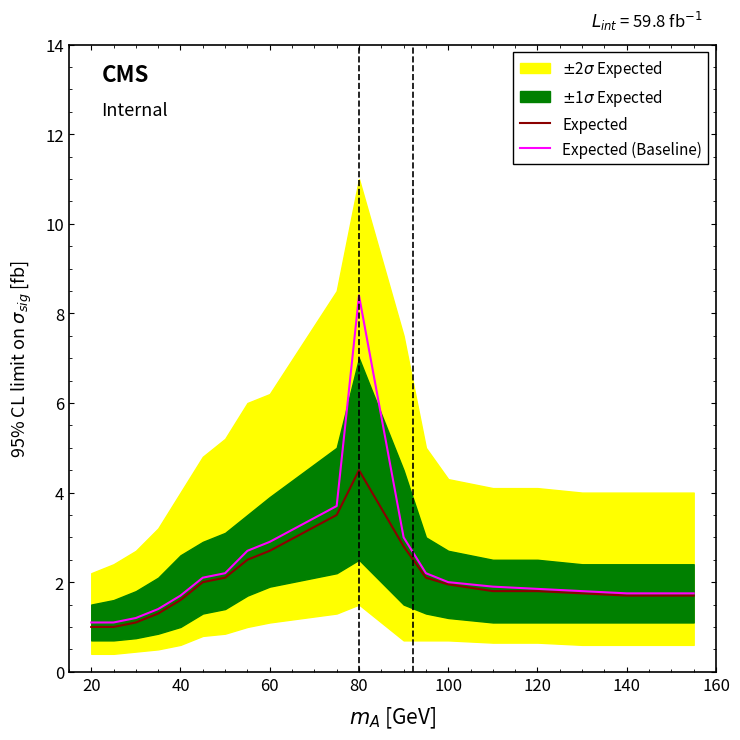

What is the minimum value for Expected (Baseline)?

1.1